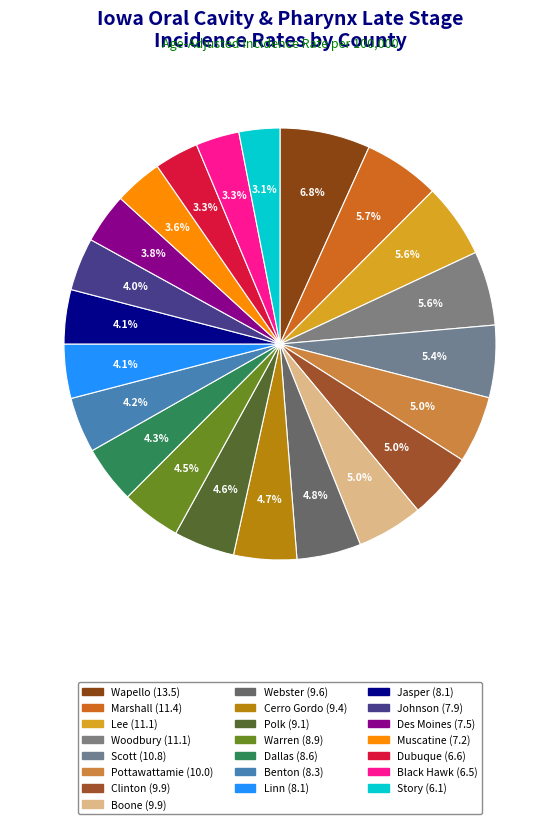

How many slices are in this pie chart?

22